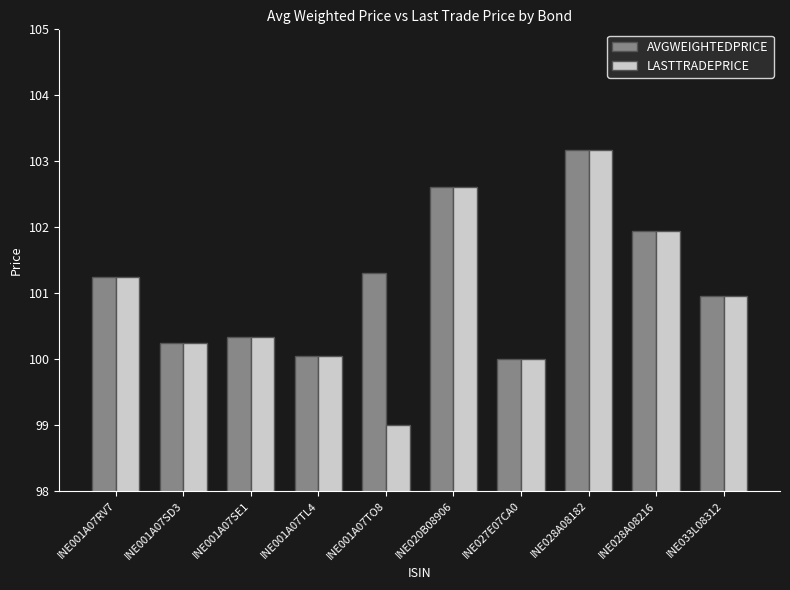

Which series has the largest range (max minus min)?

LASTTRADEPRICE